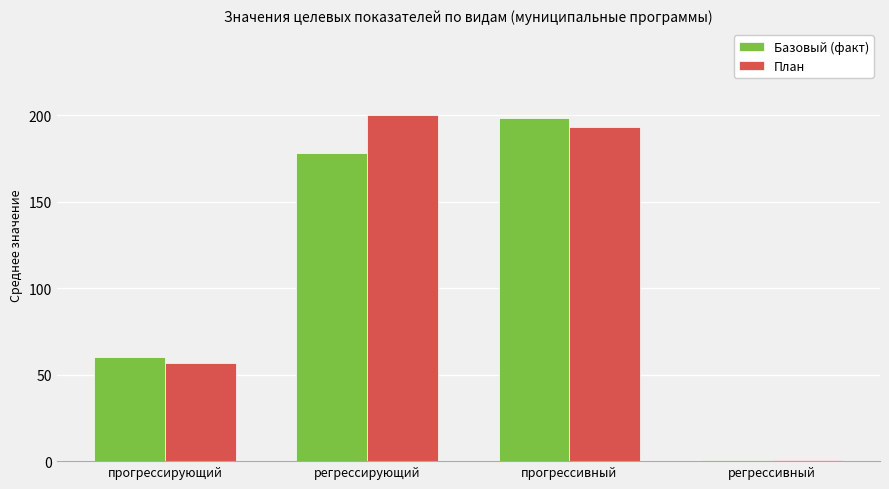

At which label is План closest to 100?

прогрессирующий